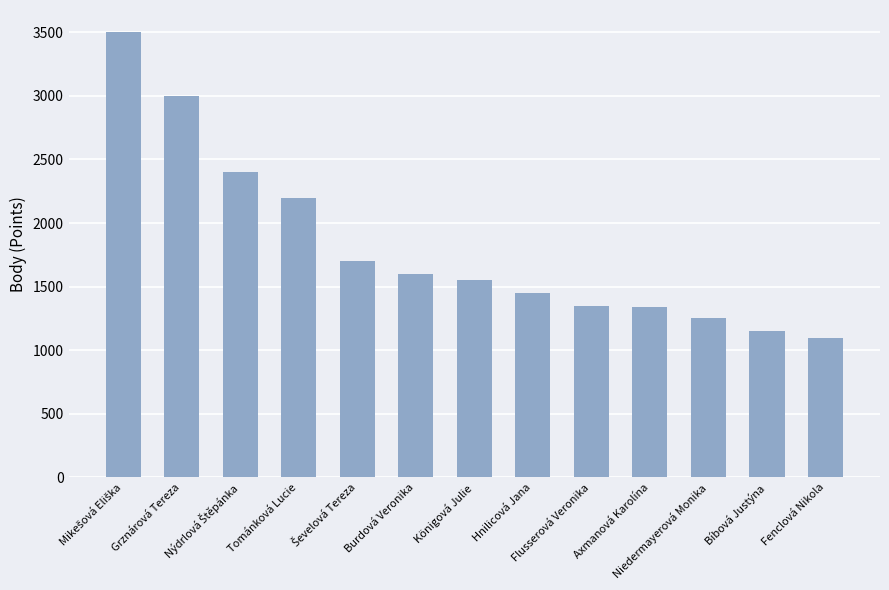

Between Niedermayerová Monika and Fenclová Nikola, which is larger?

Niedermayerová Monika